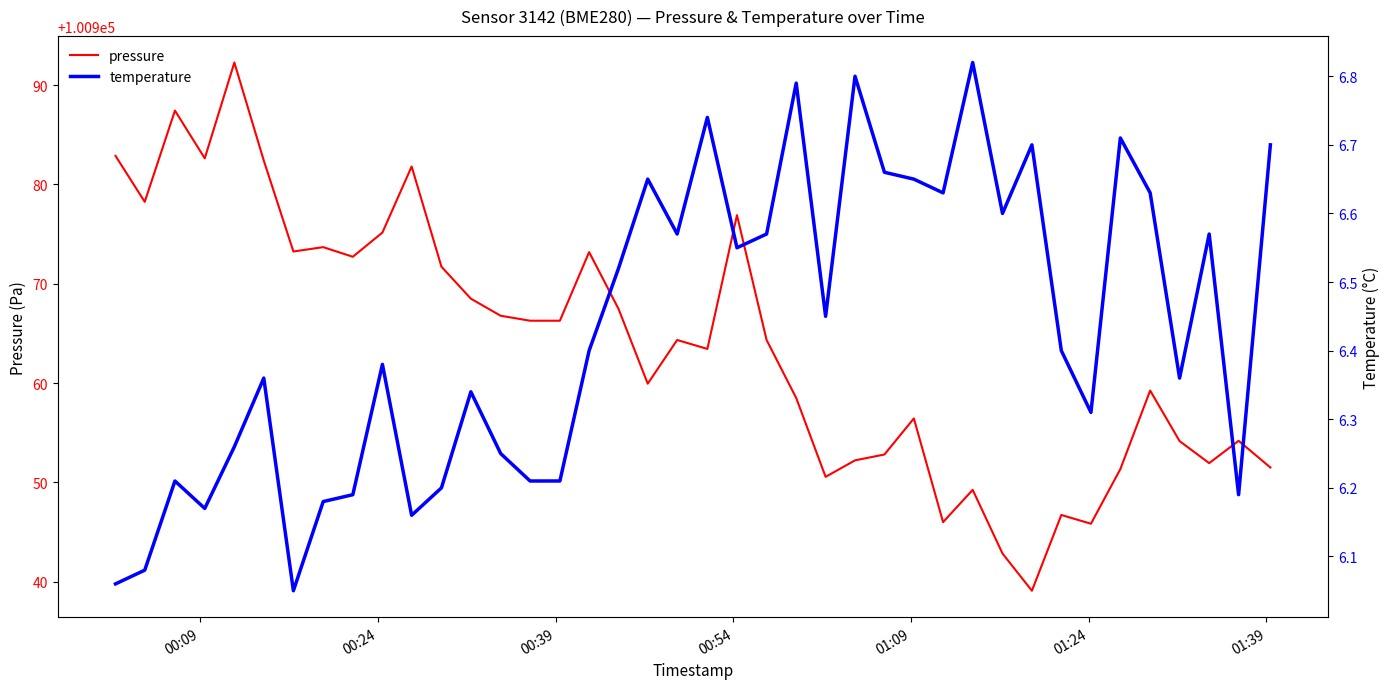

Rank the series by their average value, from lowest to highest.

temperature, pressure